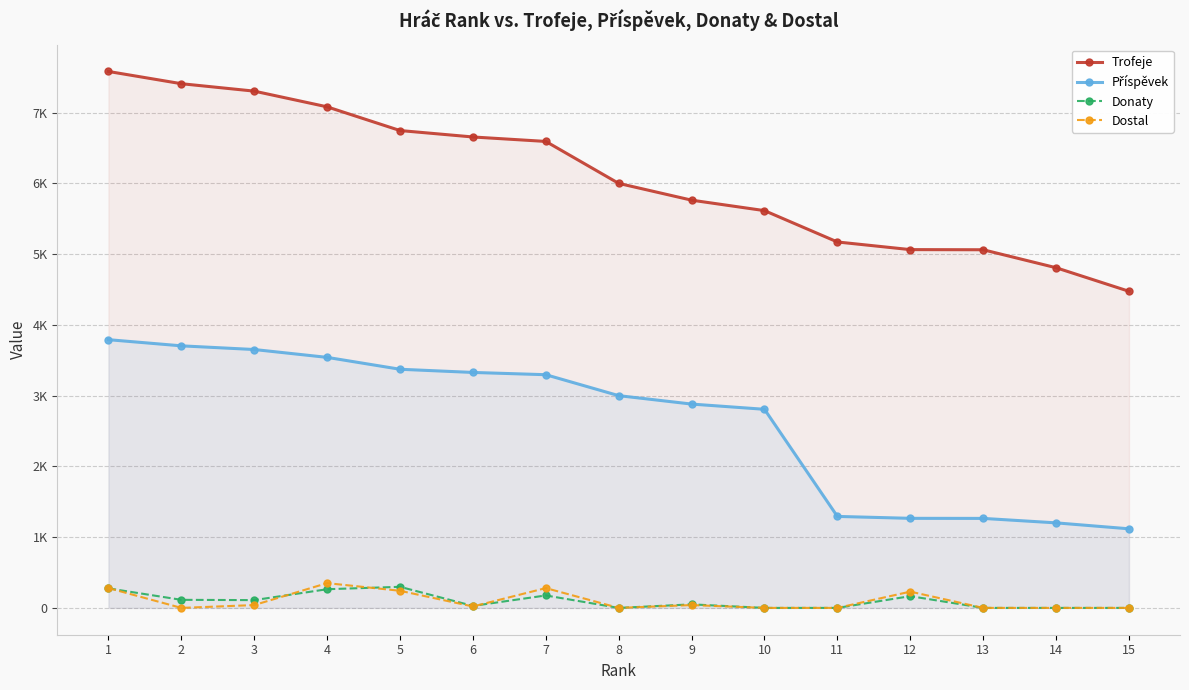

What are all the series names shown in the legend?

Trofeje, Příspěvek, Donaty, Dostal